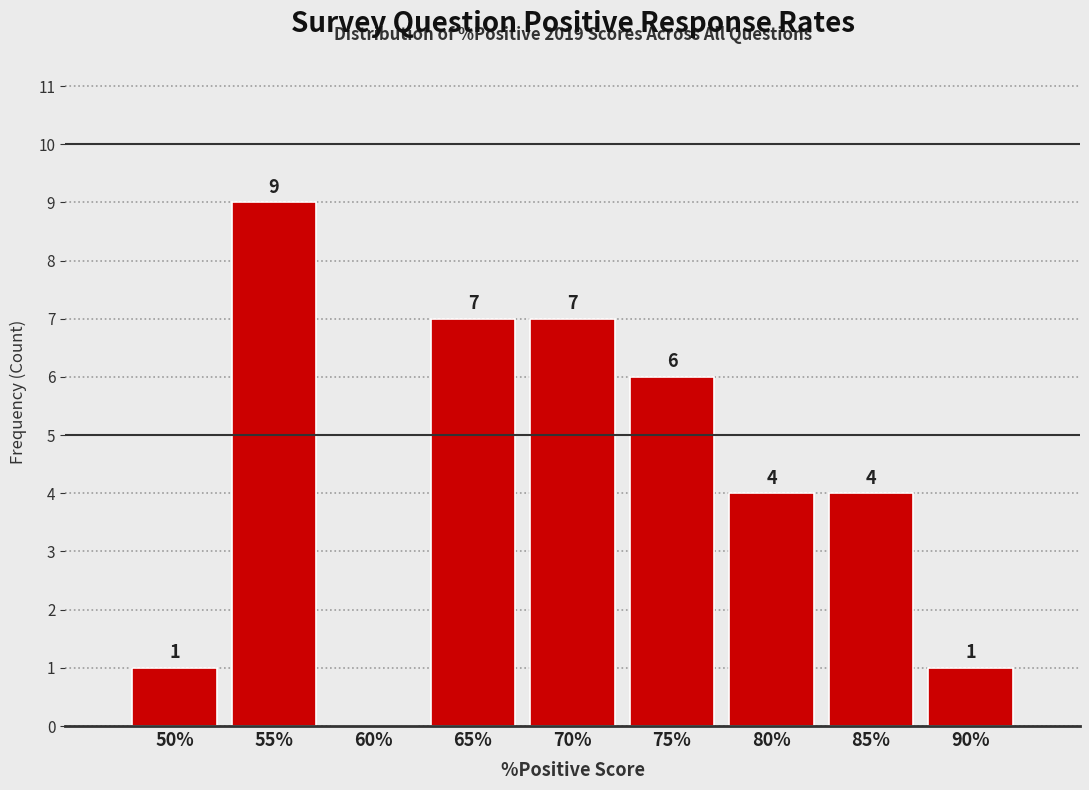

Reading right to left, list all the values displayed in this chart.

90%=1	85%=4	80%=4	75%=6	70%=7	65%=7	60%=0	55%=9	50%=1